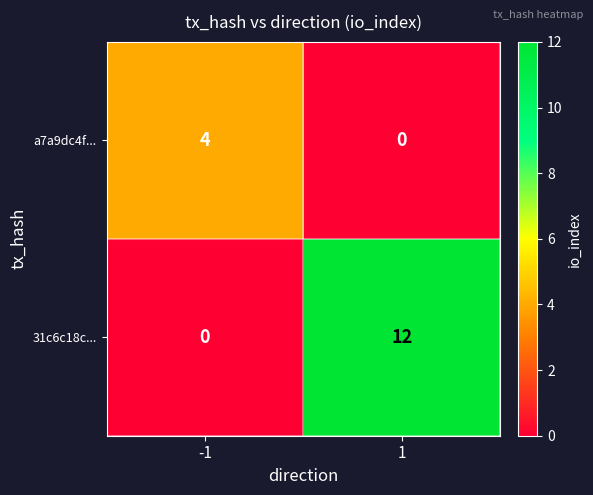

Which series changed the most between -1 and 1?

31c6c18c...